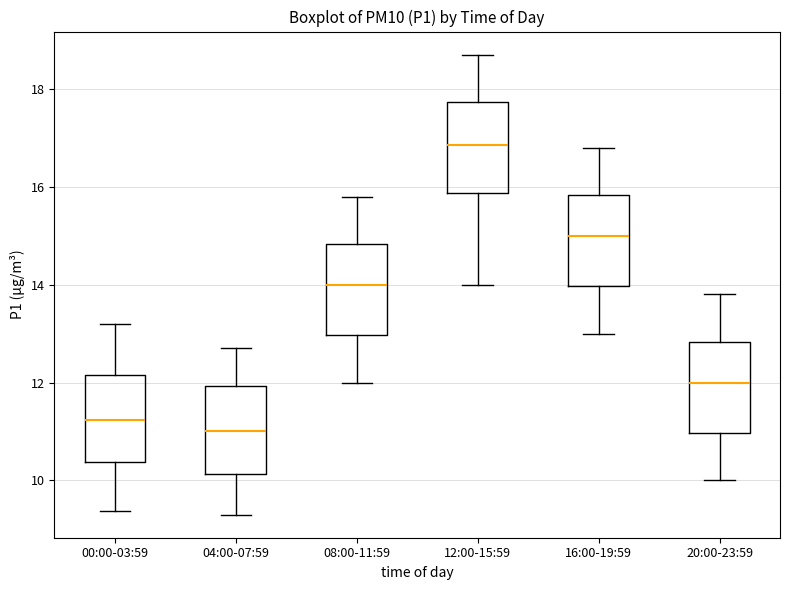

Where is the upper edge of the box for 12:00-15:59 on the y-axis? The values are not printed on the chart, so give them approximately, as read against the axis.

17.8